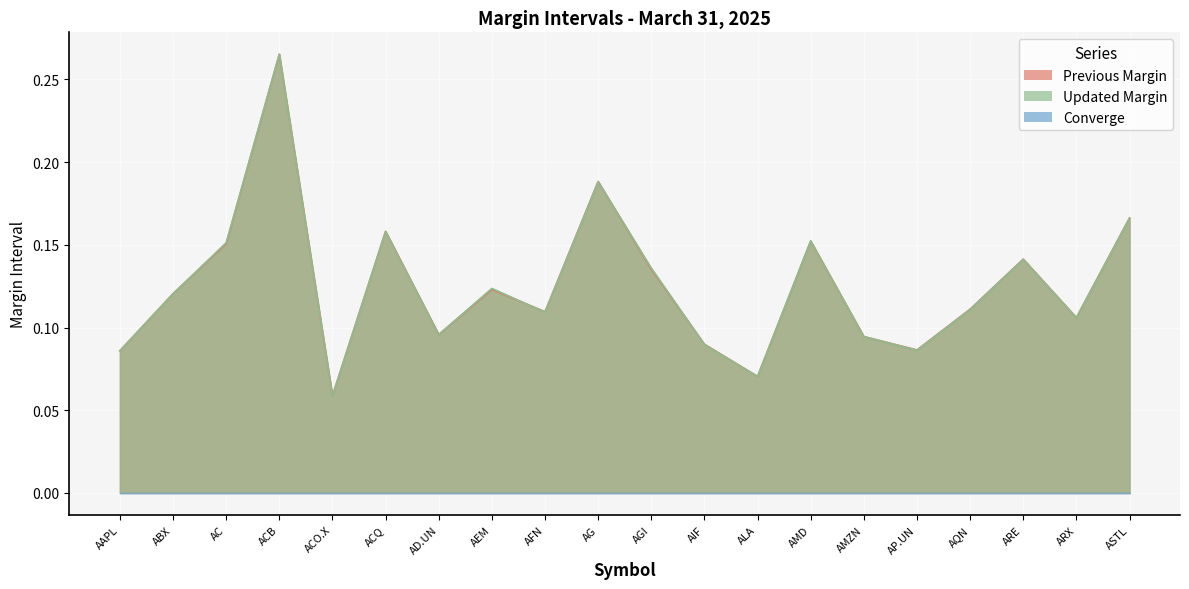

Which category has the lowest value across all series?

ACO.X